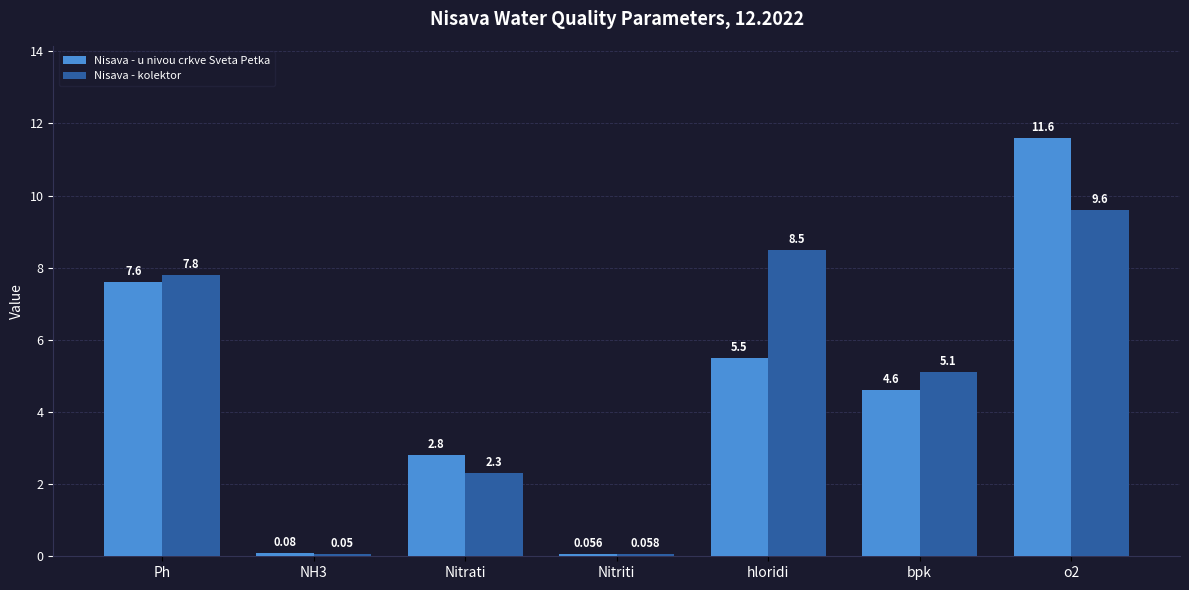

The Nisava - u nivou crkve Sveta Petka series shows 2.1 at bpk. True or false?

False